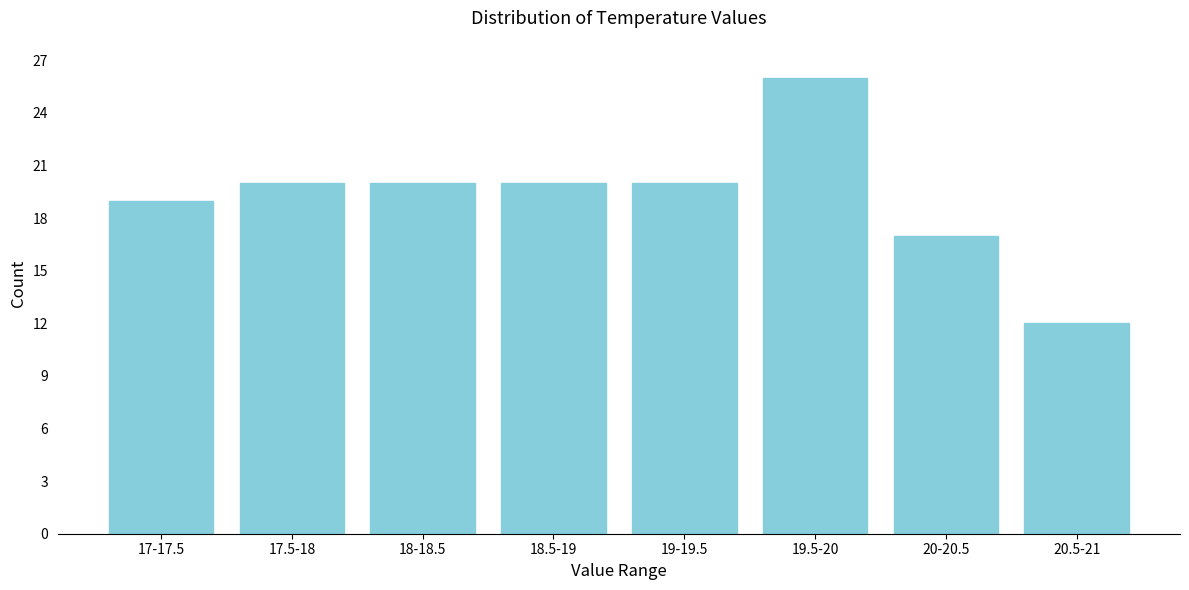

Reading left to right, extract all data points from this chart.

19	20	20	20	20	26	17	12